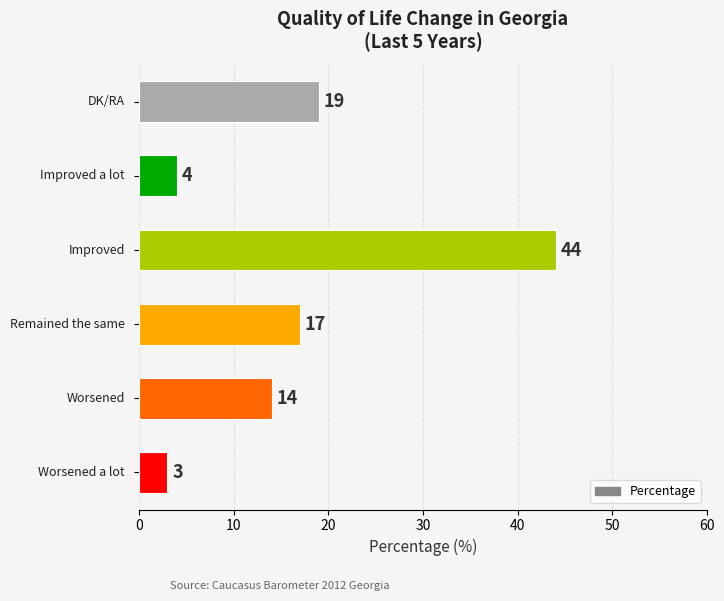

Count the number of data series in this chart.

1